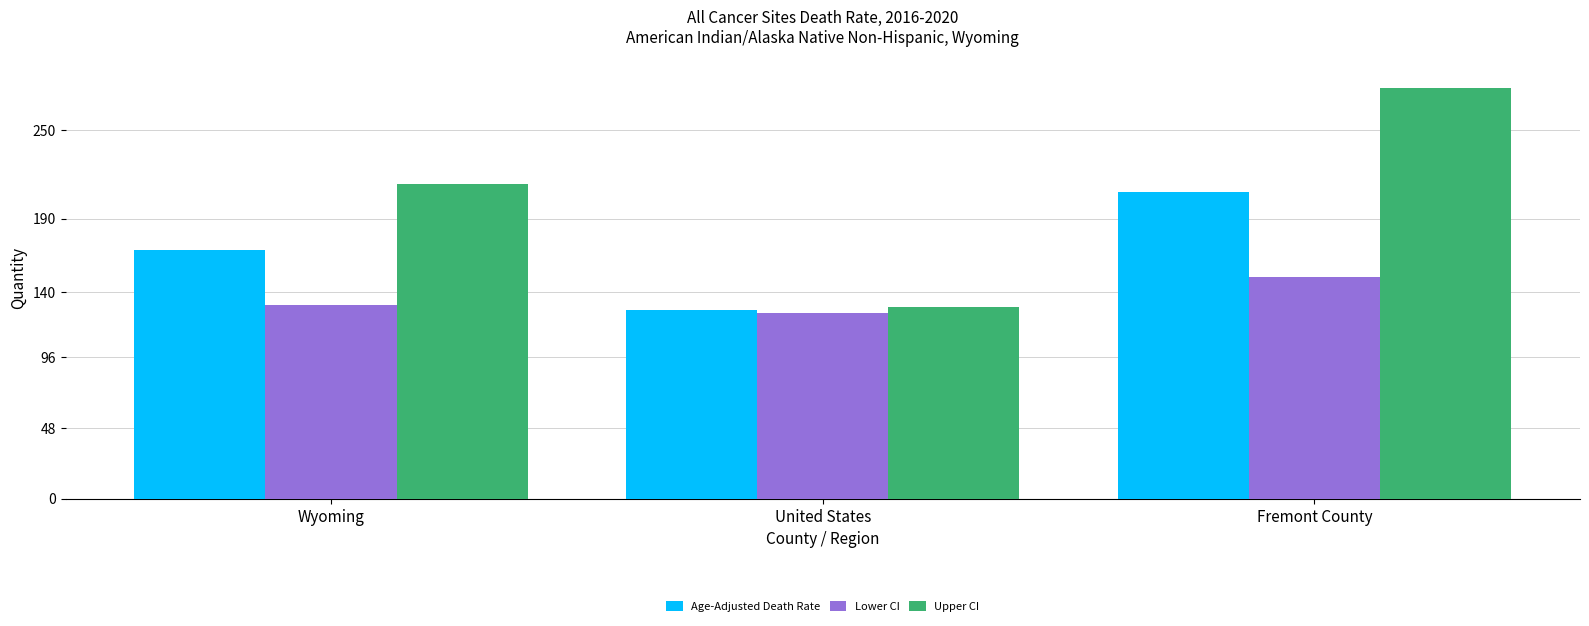

What is the minimum value for Upper CI?

130.2